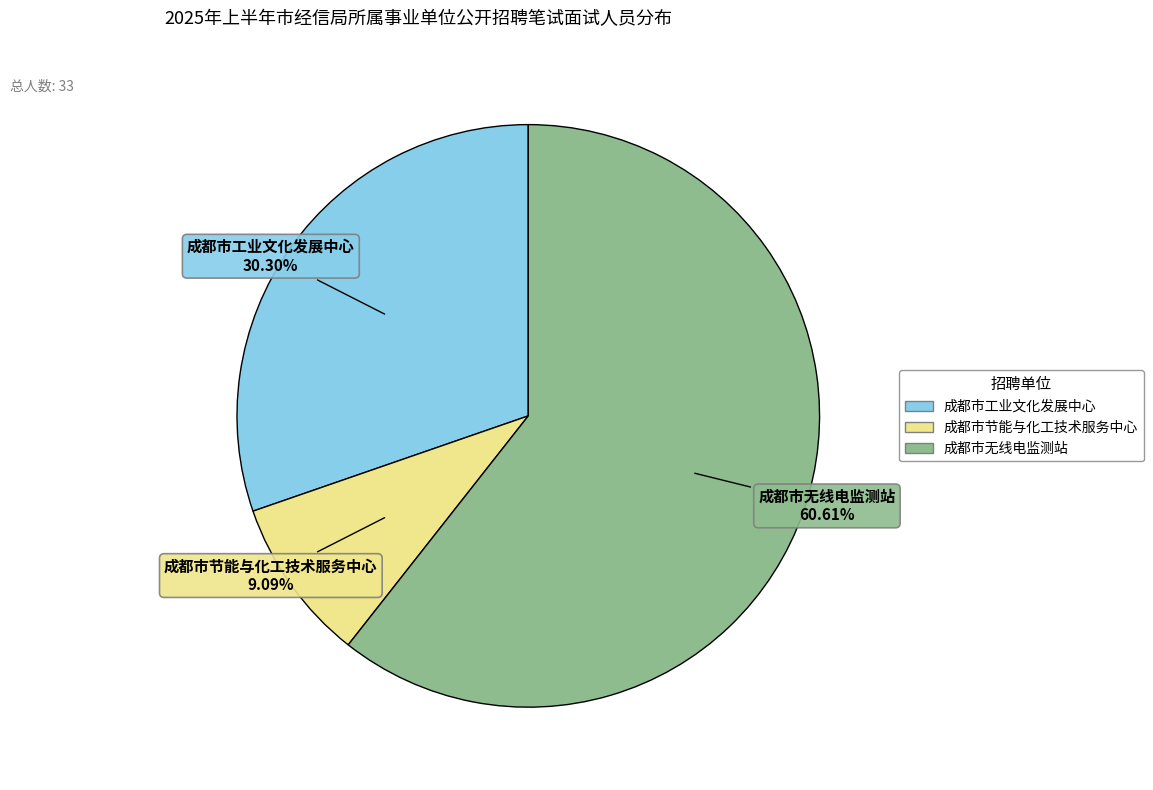

Is there any slice that represents more than half of the pie?

Yes